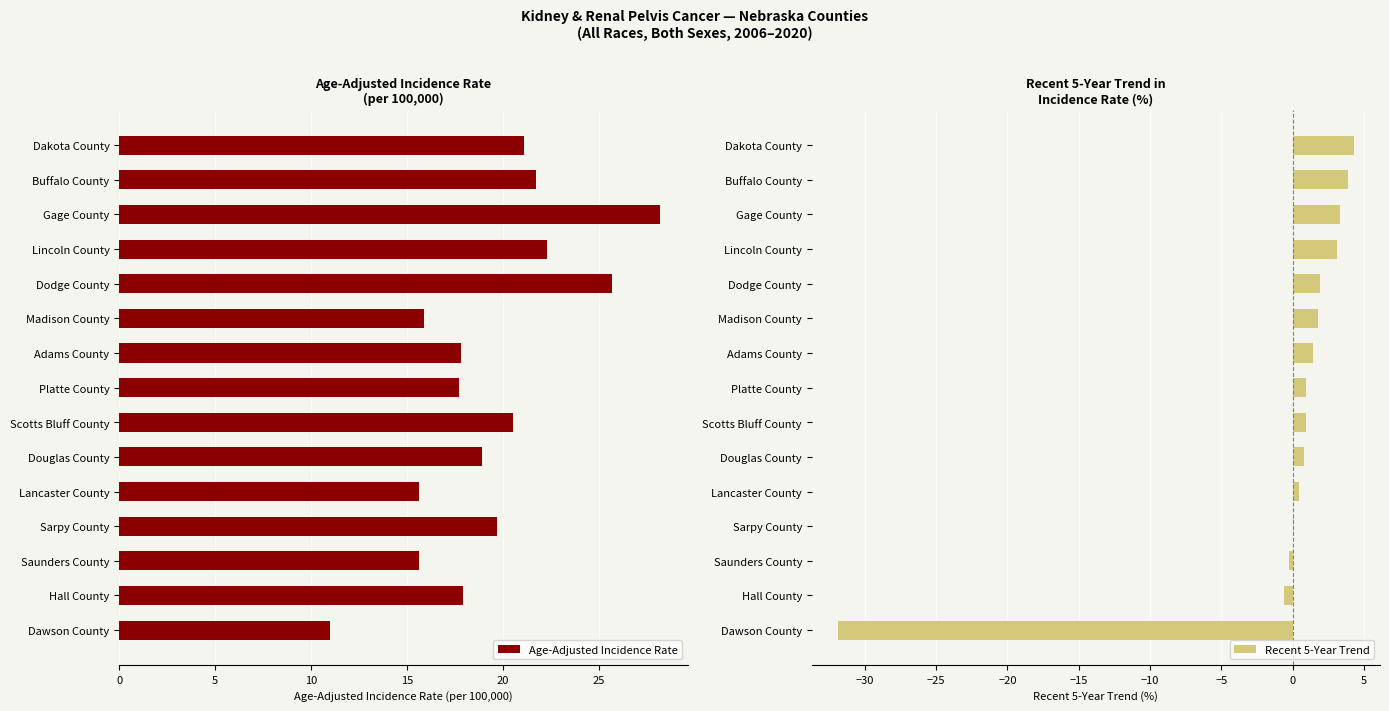

Which series has the largest range (max minus min)?

Recent 5-Year Trend